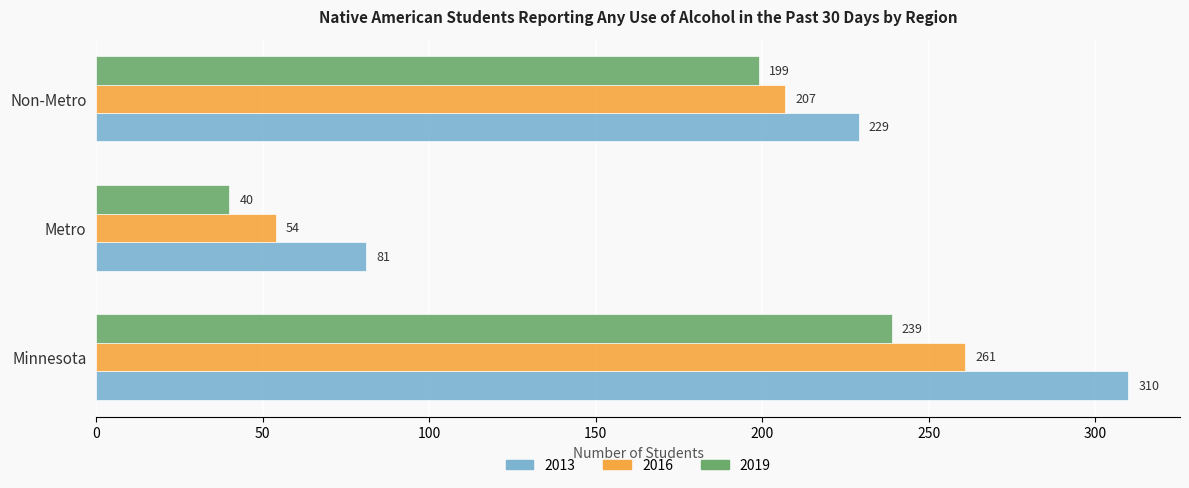

At which category is the sum across all series the highest?

Minnesota